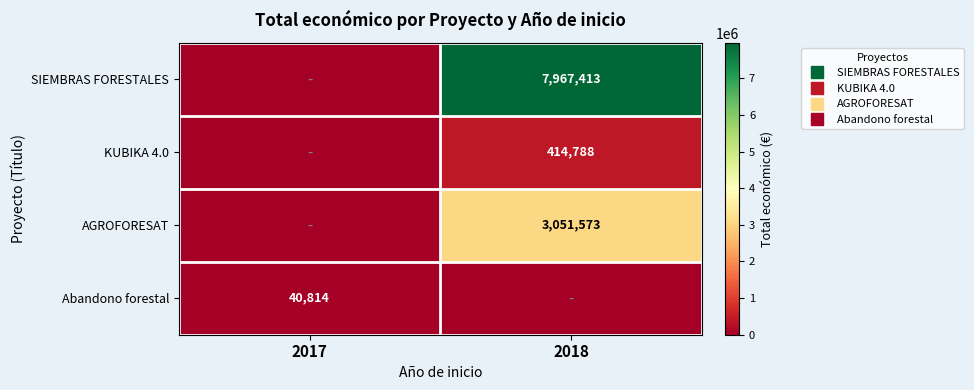

What is the difference between the highest and lowest values at 2017?

40814